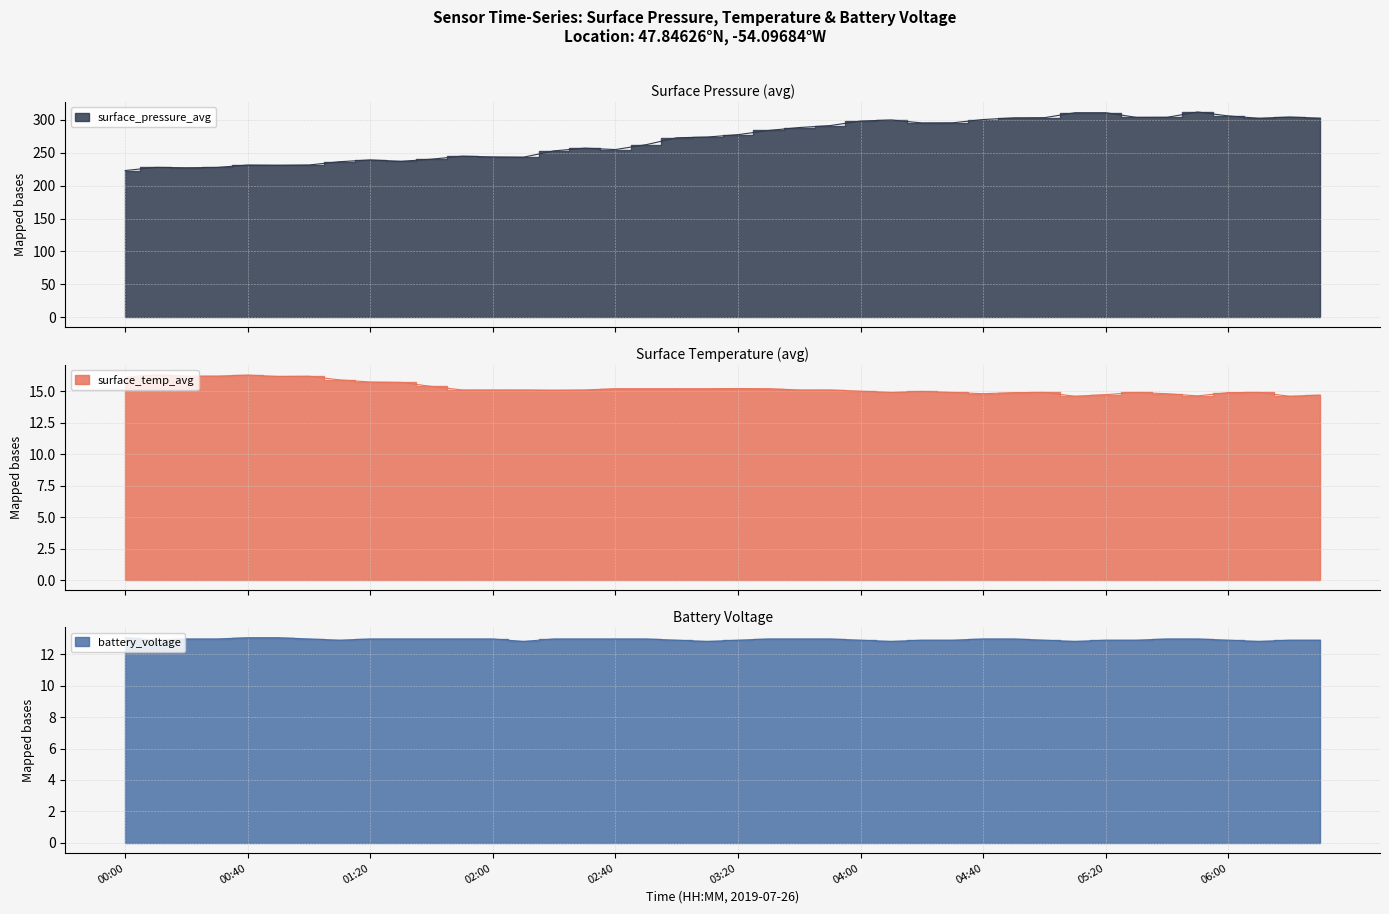

True or false: surface_pressure_avg and surface_temp_avg cross at least once.

False